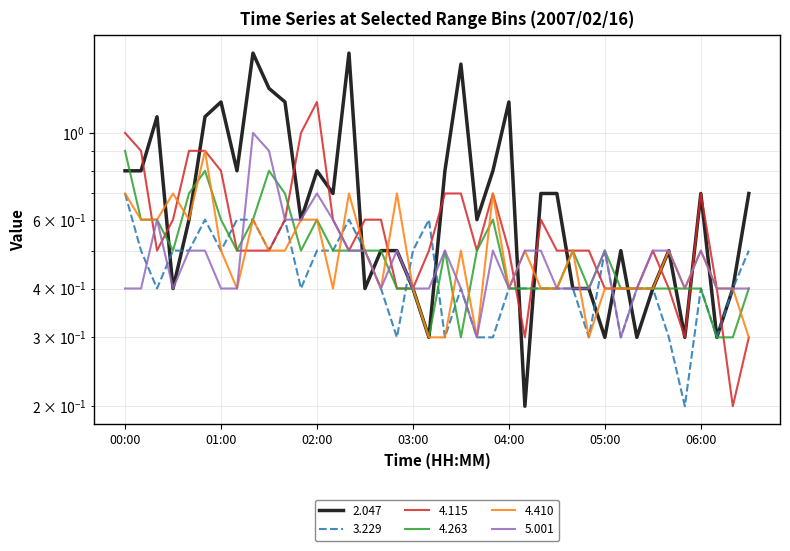

At which label is 4.410 closest to 0?

03:10